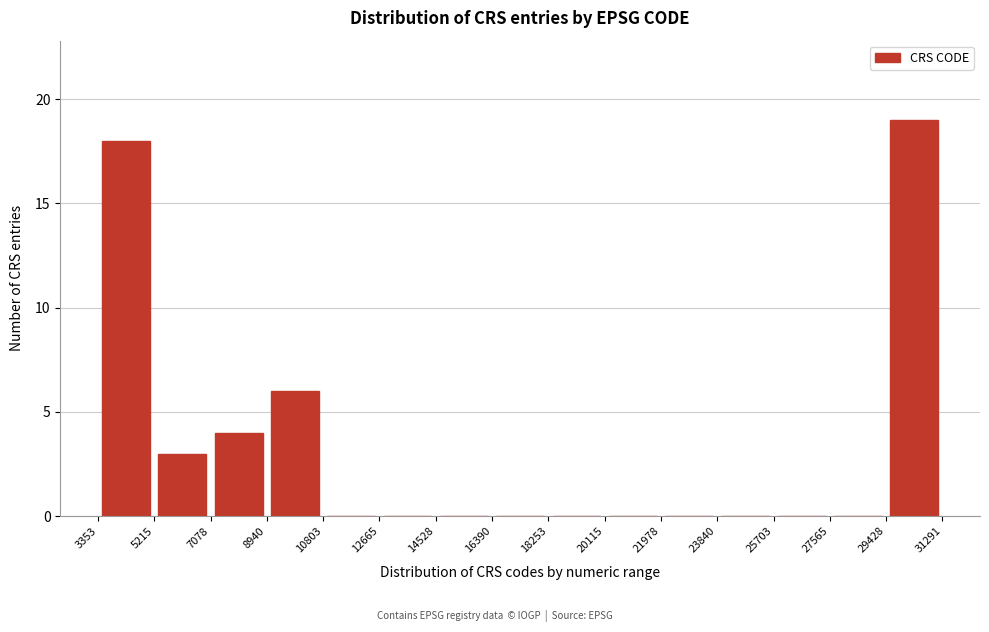

How tall is the bar that spans 8940 to 10803 on the x-axis? The values are not printed on the chart, so give them approximately, as read against the axis.

6